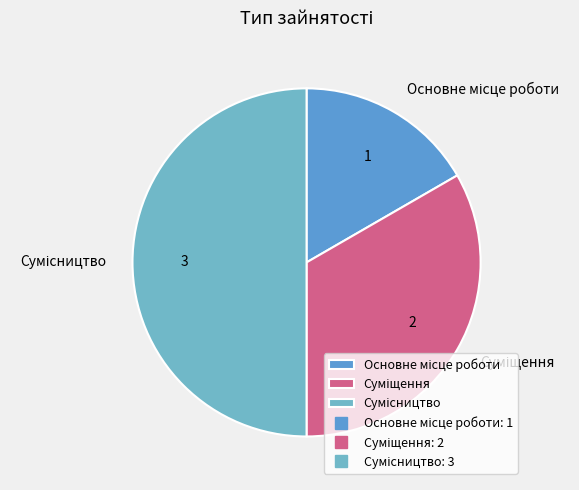

Which slice is the largest?

Сумісництво